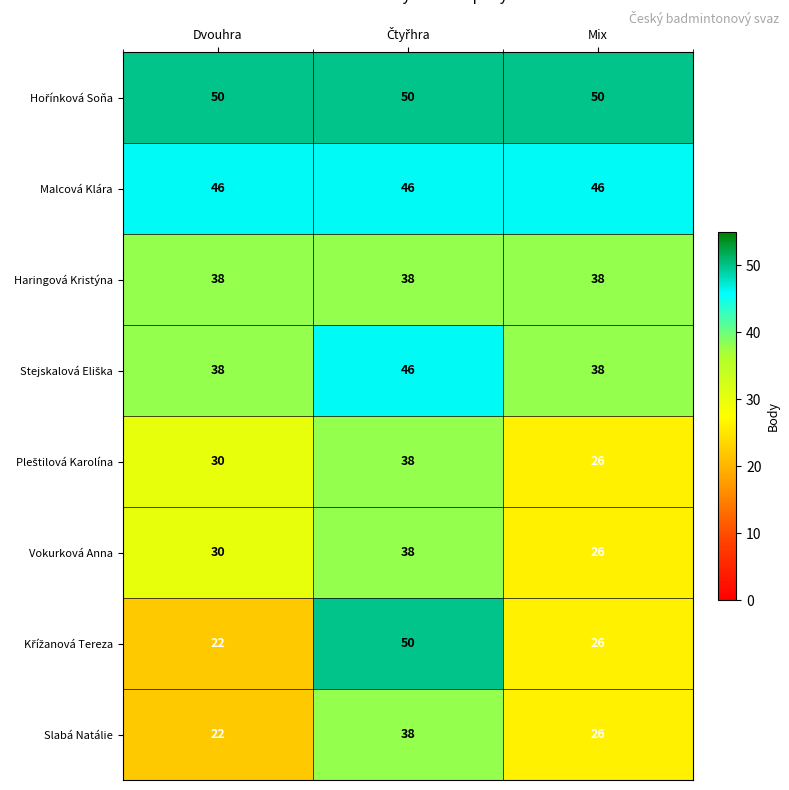

What is the difference between the highest and lowest values at Dvouhra?

28